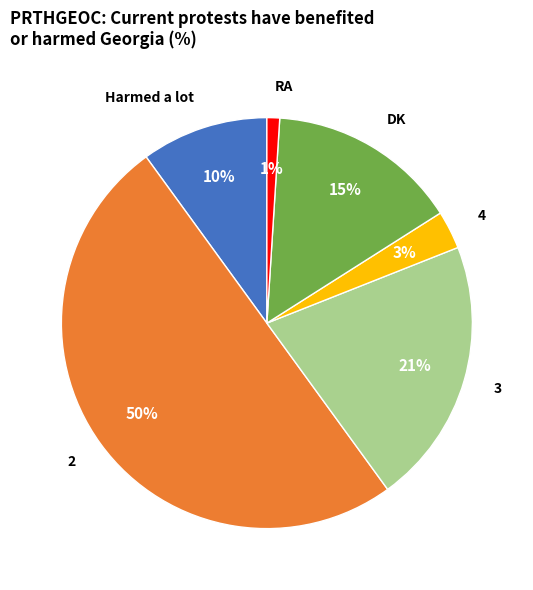

Does 4 account for over 50% of the chart?

No